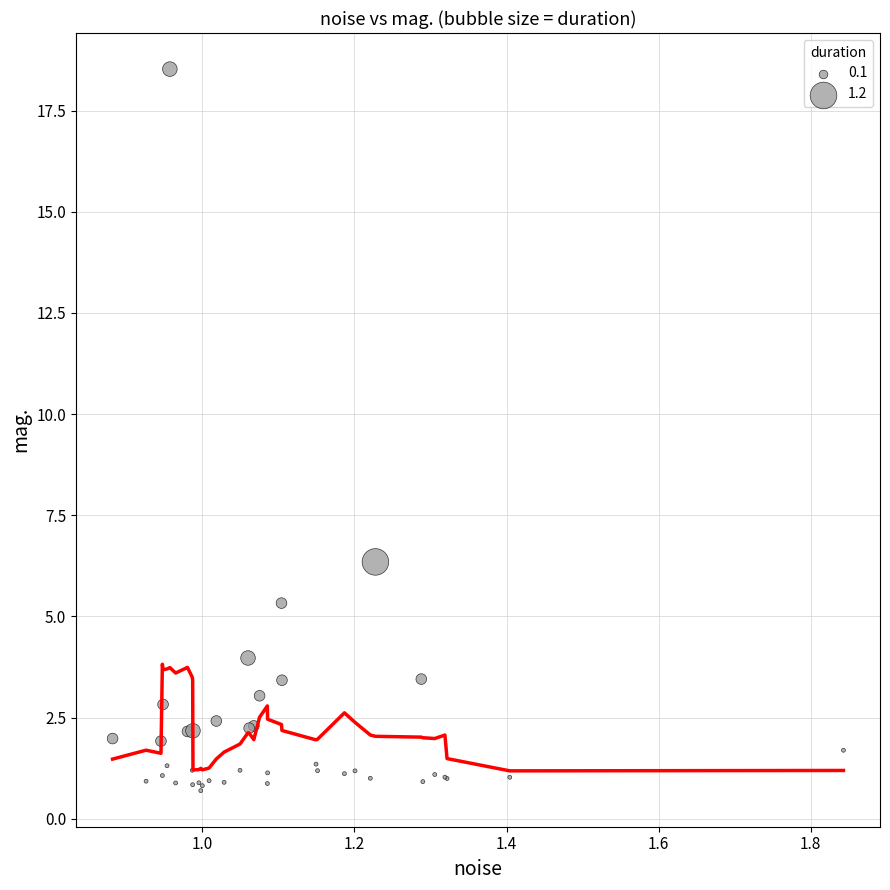

What Y value in the scatter plot is closest to 9?

6.3